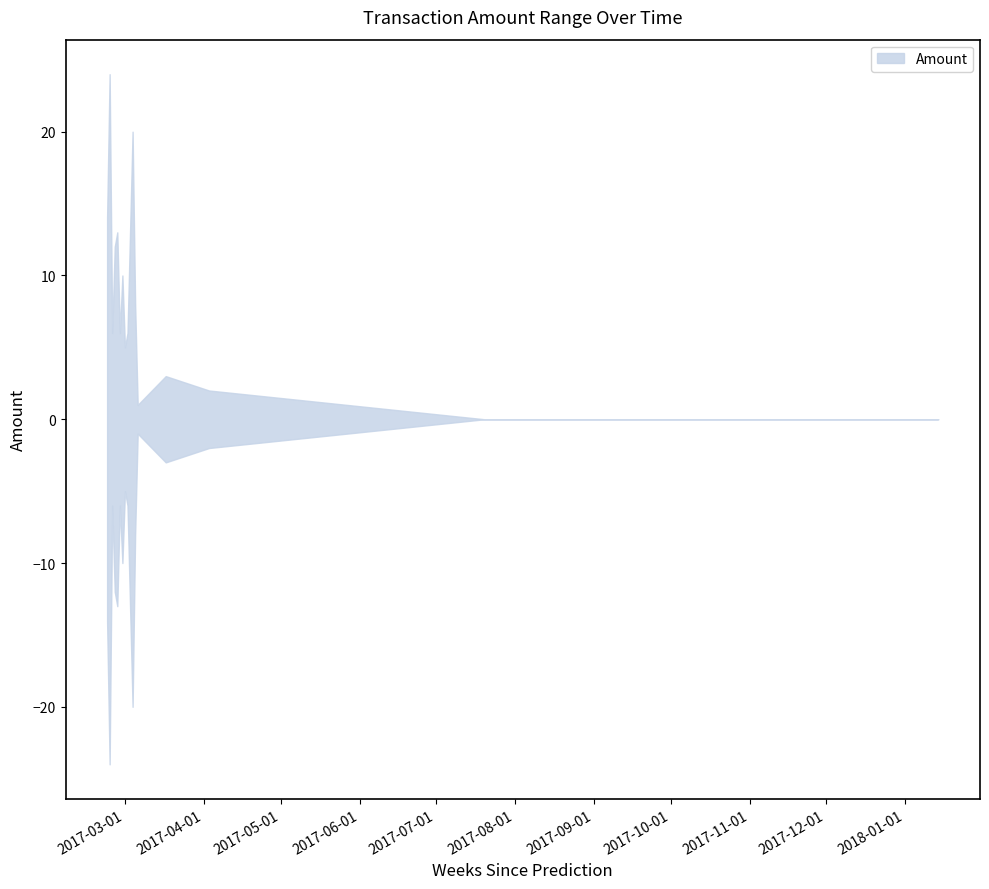

Which has a higher value, 2017-02-23 or 2017-03-17?

2017-02-23